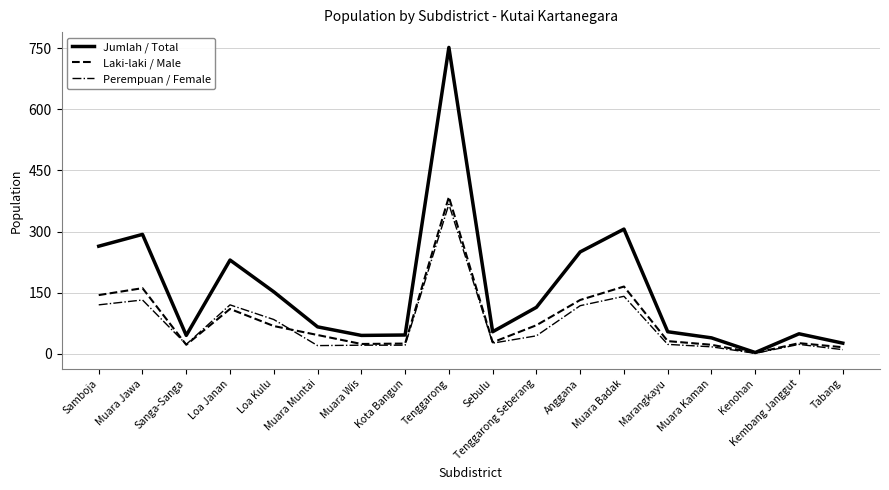

At which category does the chart reach its peak across all series?

Tenggarong